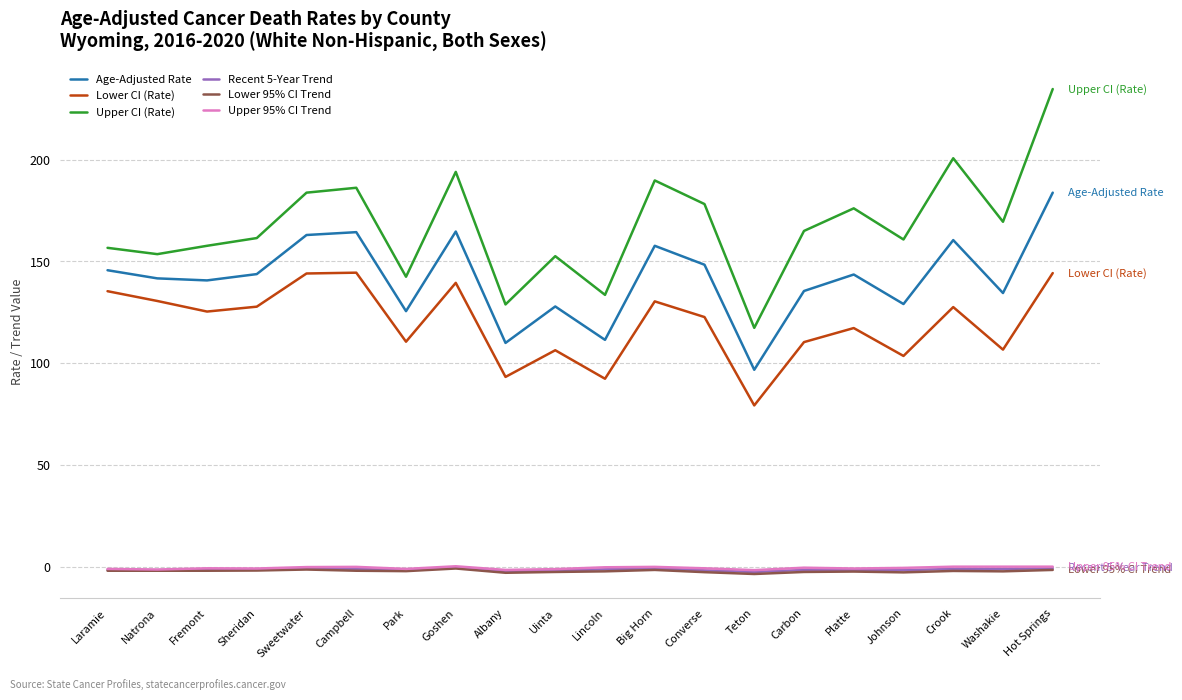

Which series has the largest range (max minus min)?

Upper CI (Rate)